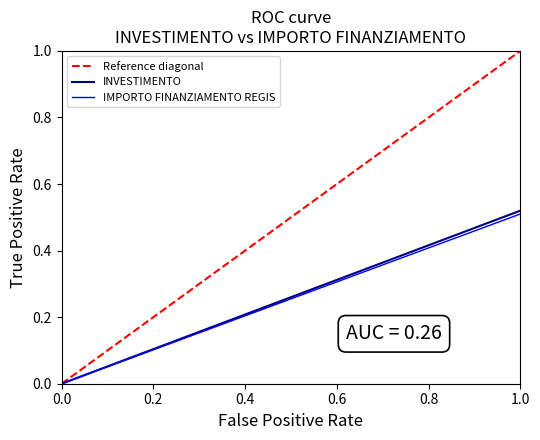

Which series has the largest total across all categories?

Reference diagonal